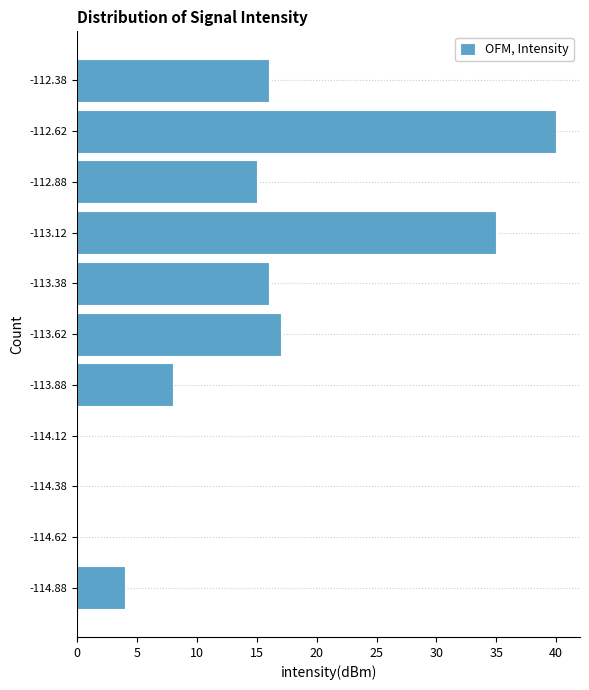

Reading bottom to top, transcribe this chart: for each bar, give the range it covers on the y-axis and its length. The values are not printed on the chart, so give them approximately, as read against the axis.

-115.00 to -114.75: 4
-114.75 to -114.50: 0
-114.50 to -114.25: 0
-114.25 to -114.00: 0
-114.00 to -113.75: 8
-113.75 to -113.50: 17
-113.50 to -113.25: 16
-113.25 to -113.00: 35
-113.00 to -112.75: 15
-112.75 to -112.50: 40
-112.50 to -112.25: 16